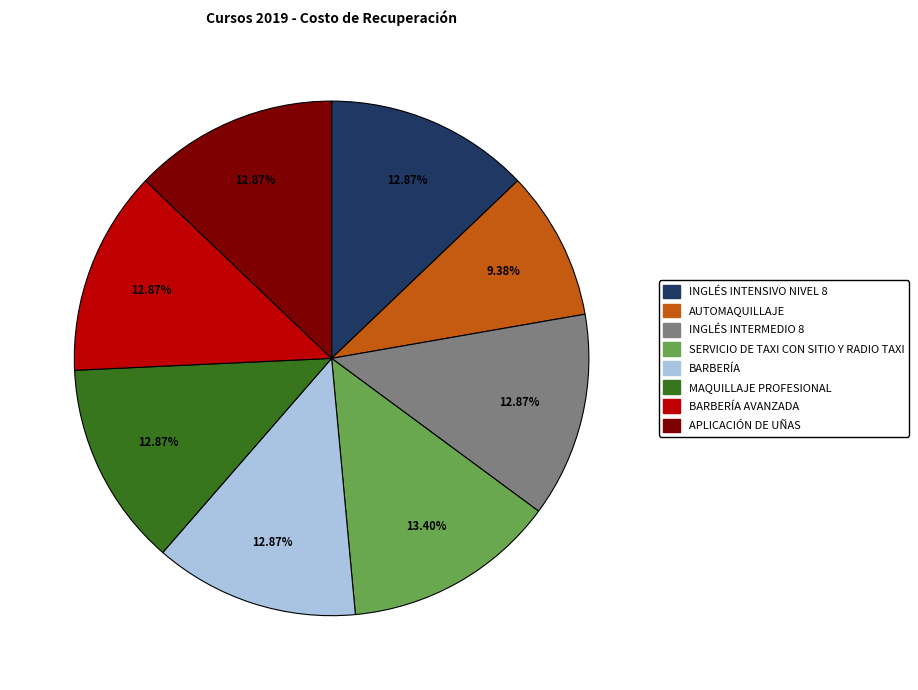

To the nearest percent, what is the difference between the largest and smallest slice percentages?

4%